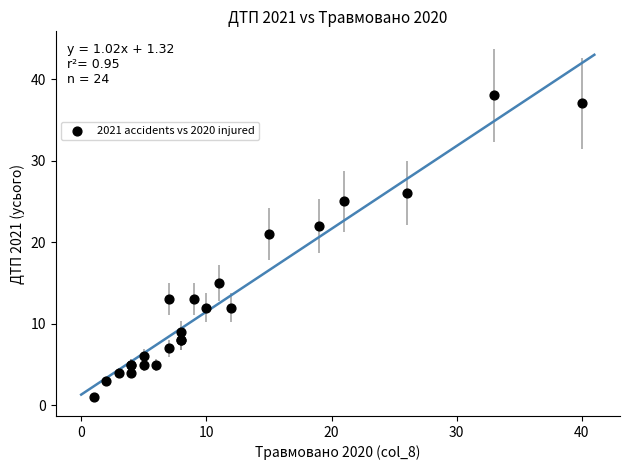

What Y value in the scatter plot is closest to 19?

21